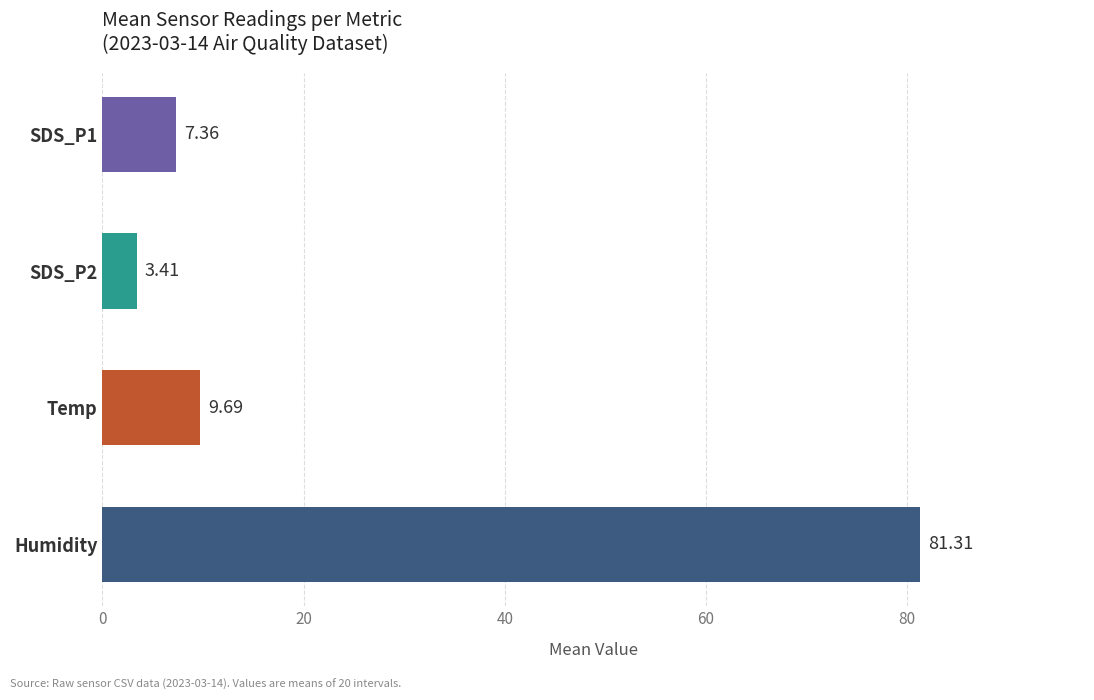

What is the label of the 1st bar from the bottom?

Humidity